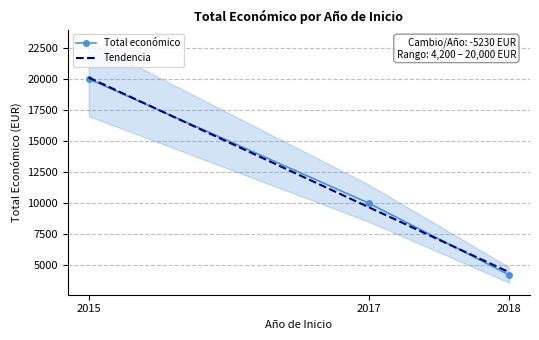

At which label does Total económico reach its minimum?

2018